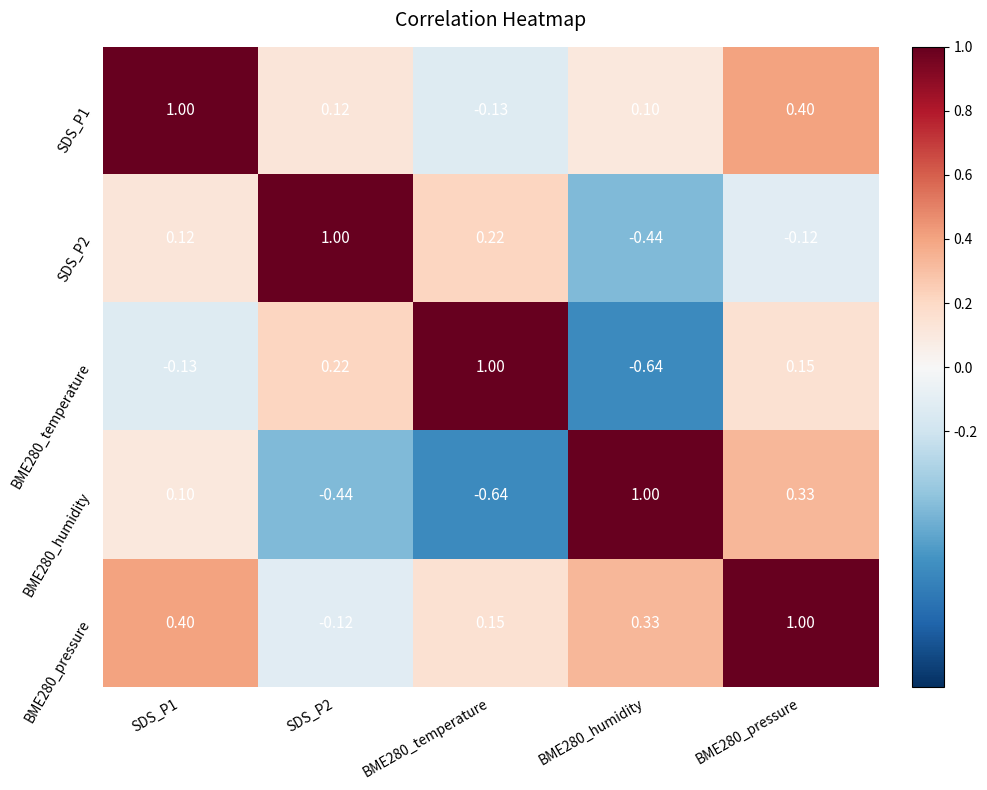

Is the value of BME280_pressure at BME280_humidity greater than the value of SDS_P1 at BME280_temperature?

Yes